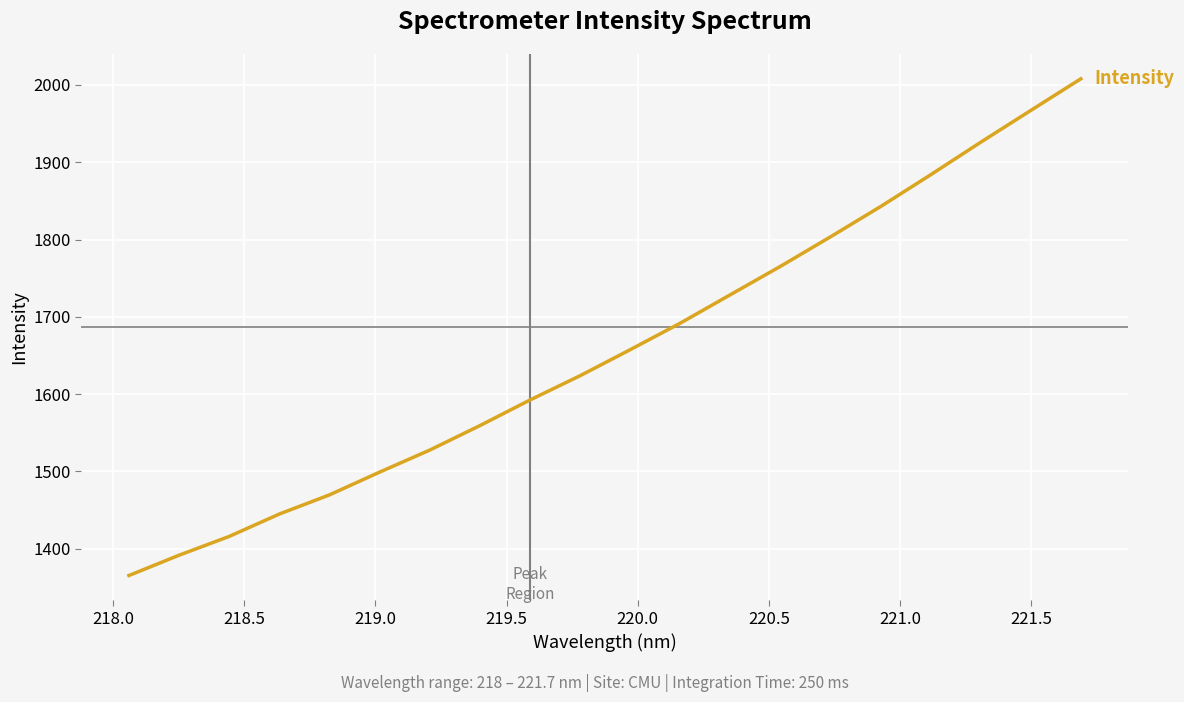

What is the minimum value shown in the chart?

1365.4